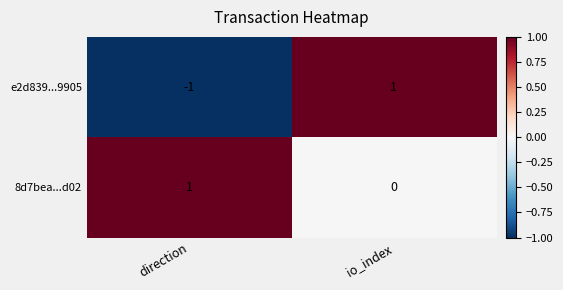

How many distinct data groups are displayed?

2